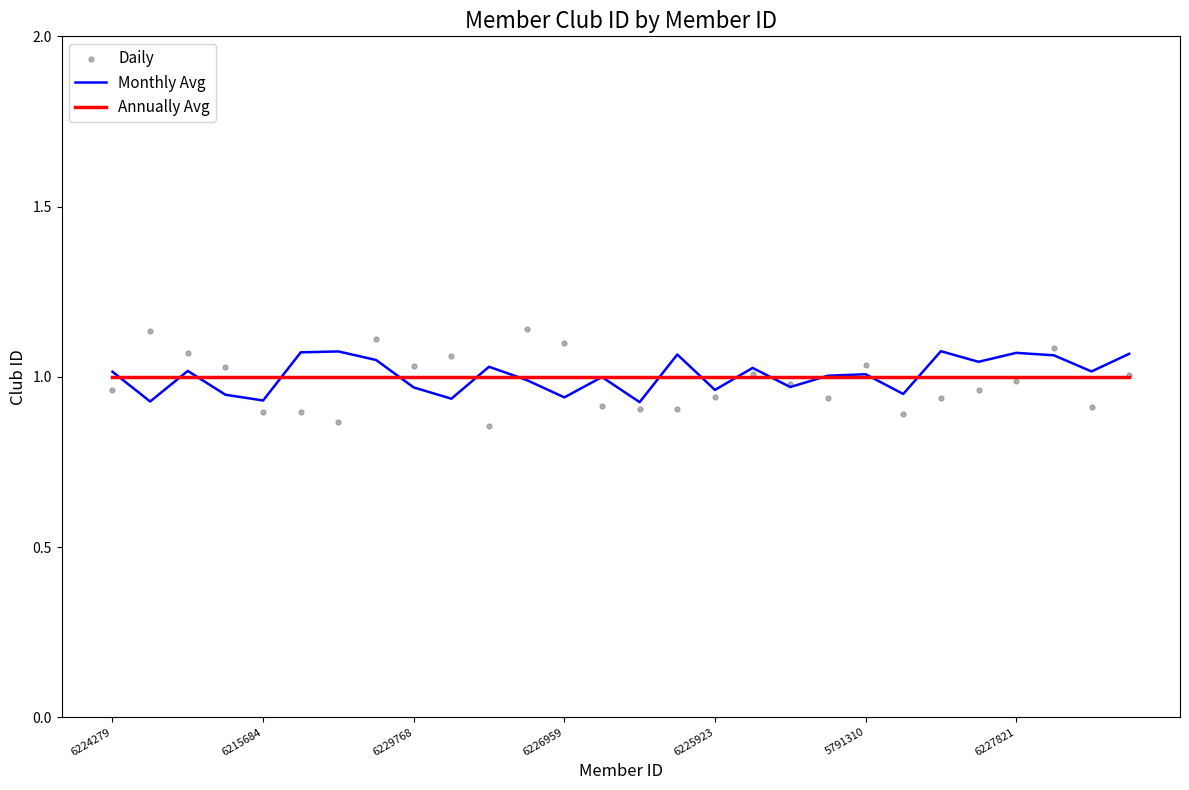

Is the value of Annually Avg at 23 greater than the value of Monthly Avg at 25?

No